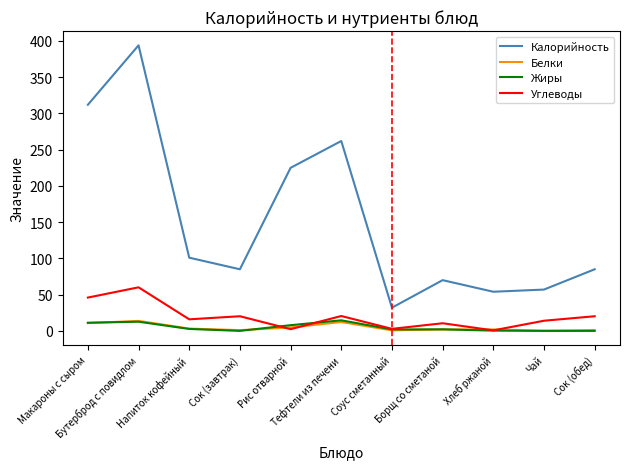

Does the chart have visible grid lines?

No